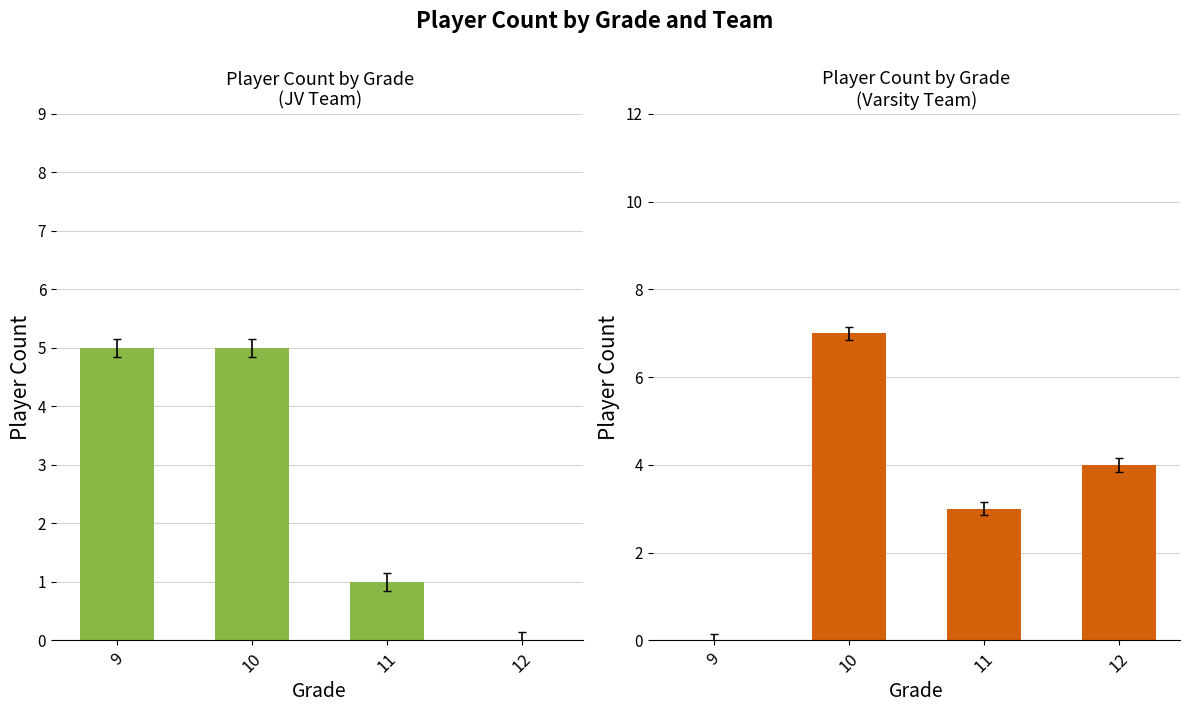

The V Player Count series shows 4 at 12. True or false?

True